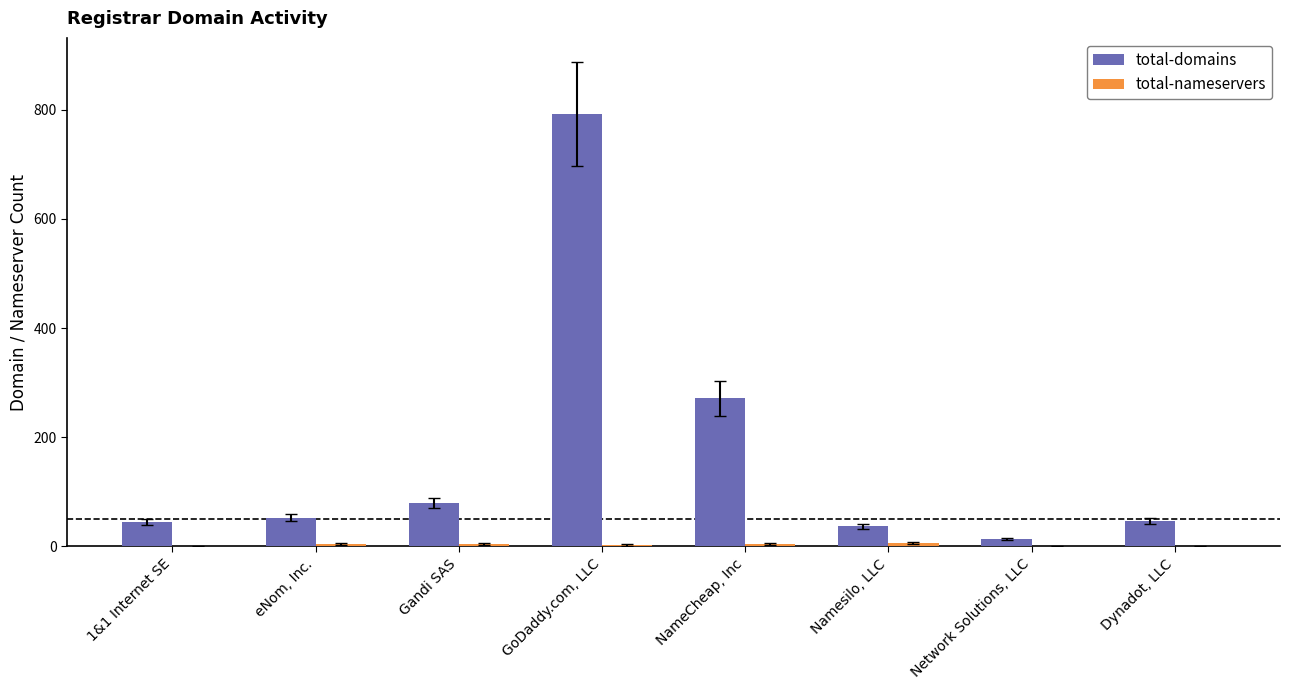

How many groups of bars are there?

8